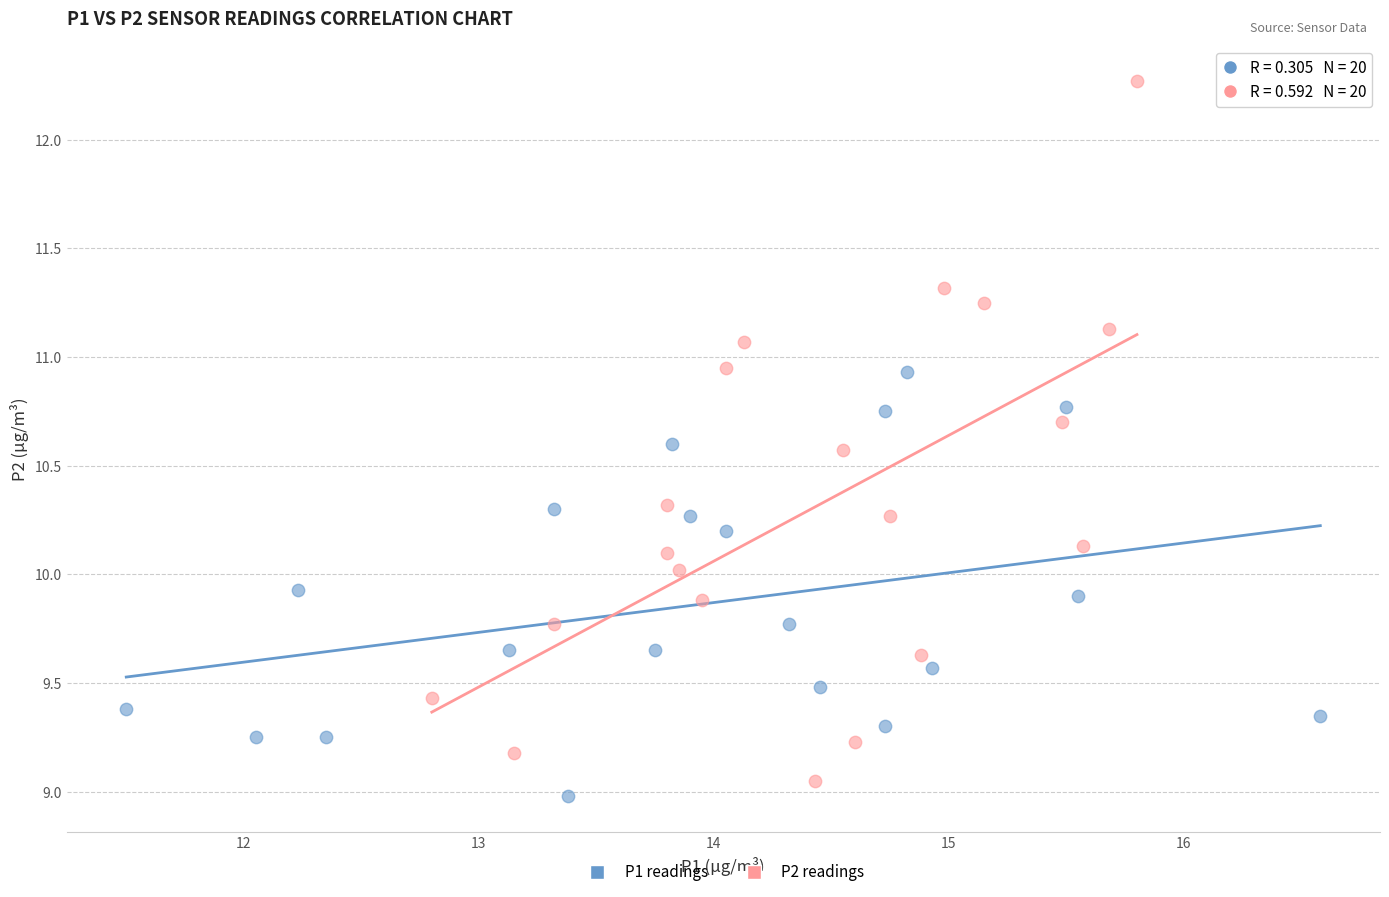

Which series reaches the maximum Y coordinate?

P2 readings